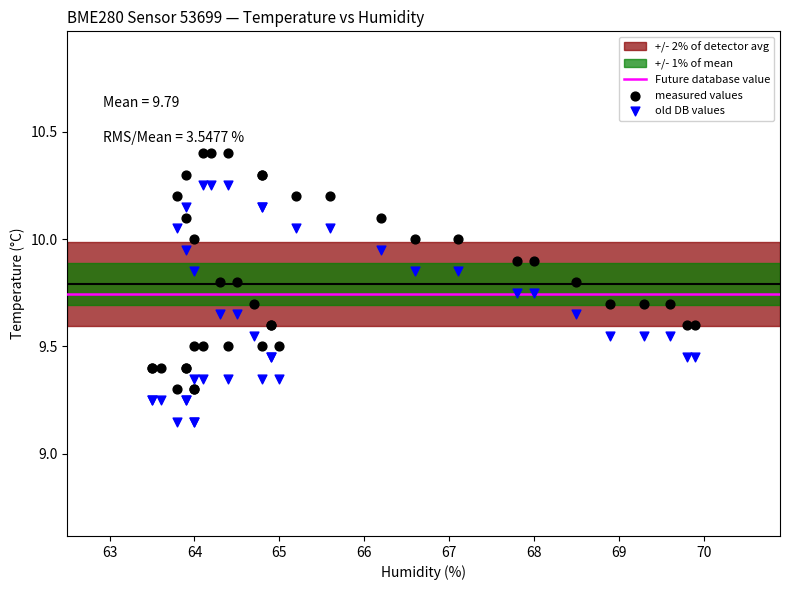

Which series reaches the maximum Y coordinate?

measured values